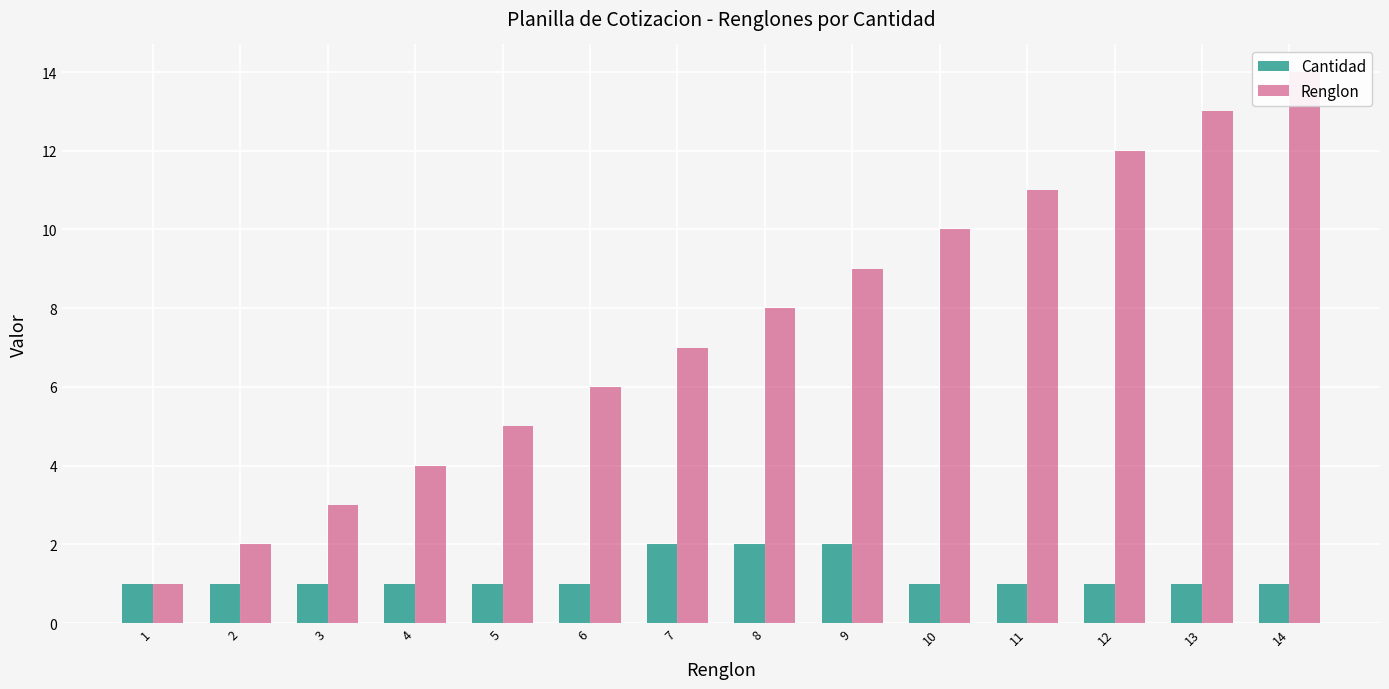

What is the difference between the maximum and second lowest values in the Cantidad series?

1